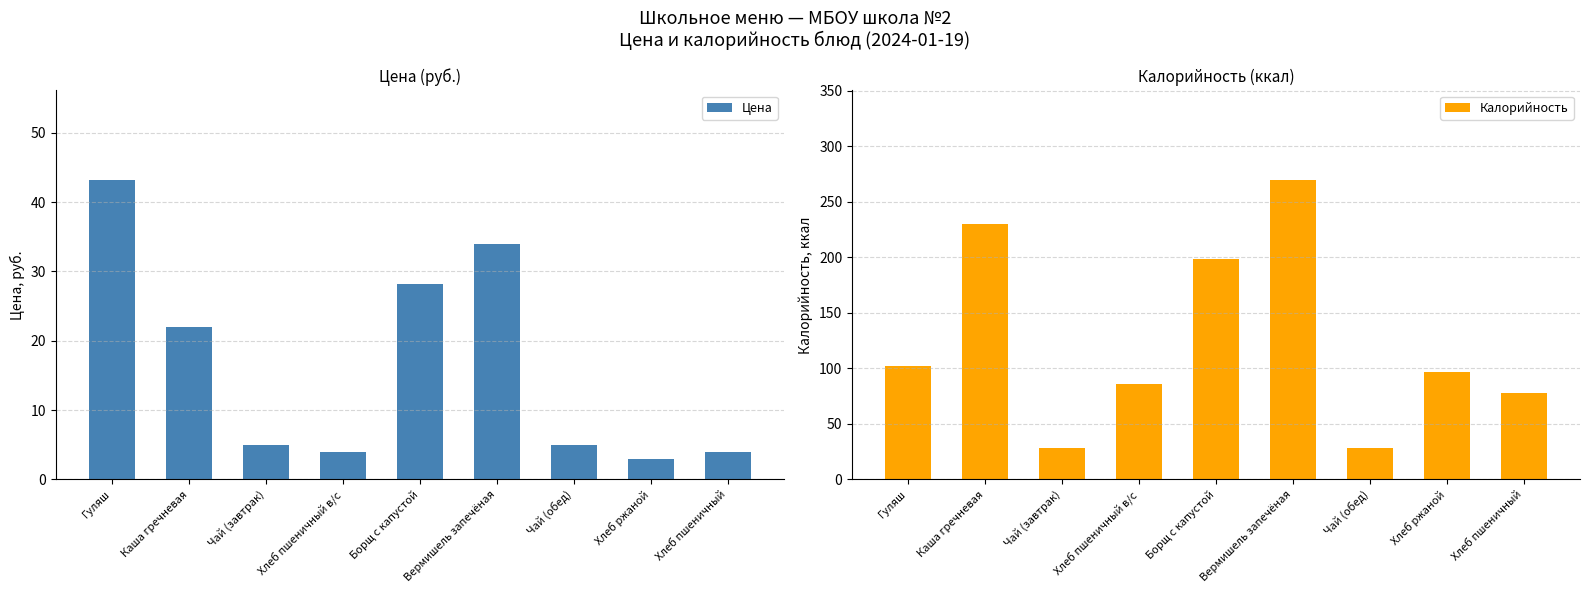

What is the lowest value of the Калорийность series?

28.0